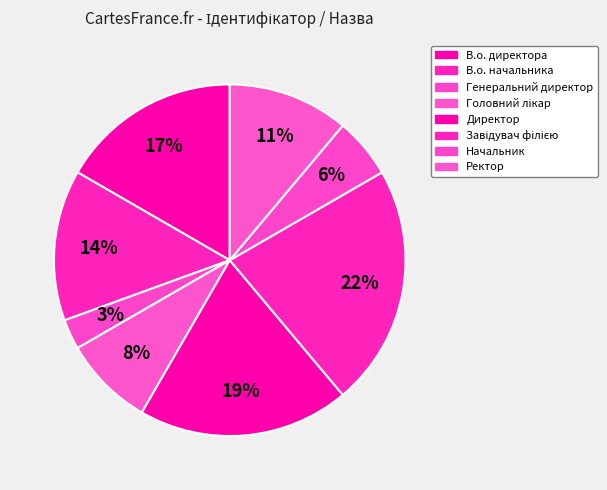

How many slices are in this pie chart?

8